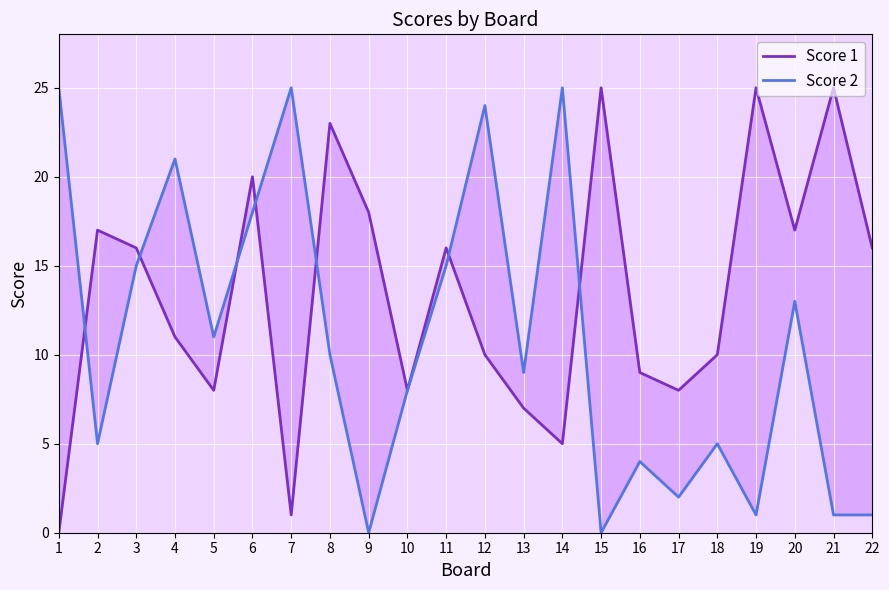

Reading right to left, what are all the values shown in this chart?

Score 1: 16	25	17	25	10	8	9	25	5	7	10	16	8	18	23	1	20	8	11	16	17	0
Score 2: 1	1	13	1	5	2	4	0	25	9	24	15	8	0	10	25	18	11	21	15	5	25